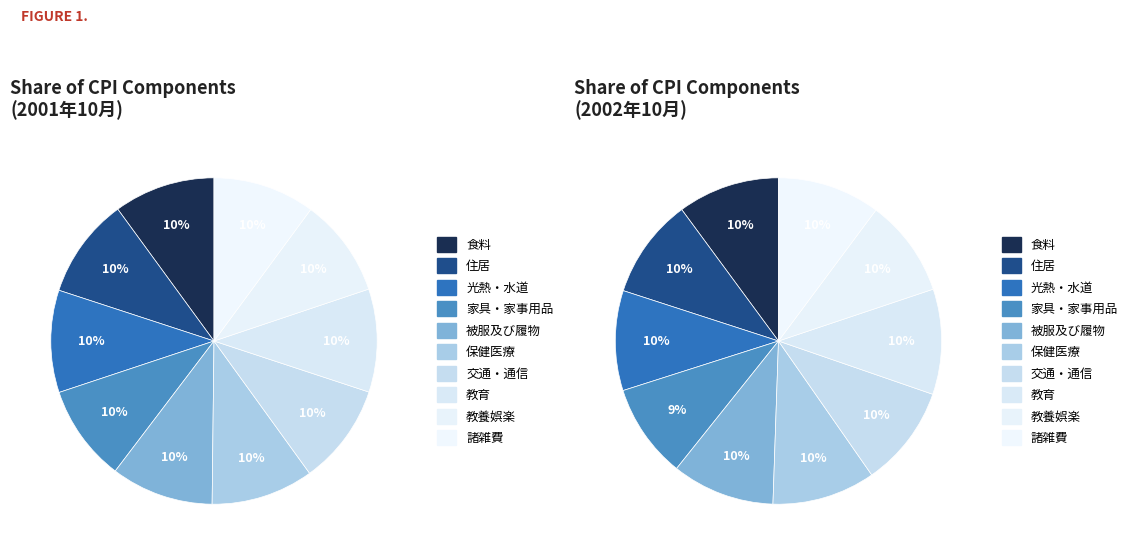

What is the smallest slice in the pie chart?

家具・家事用品